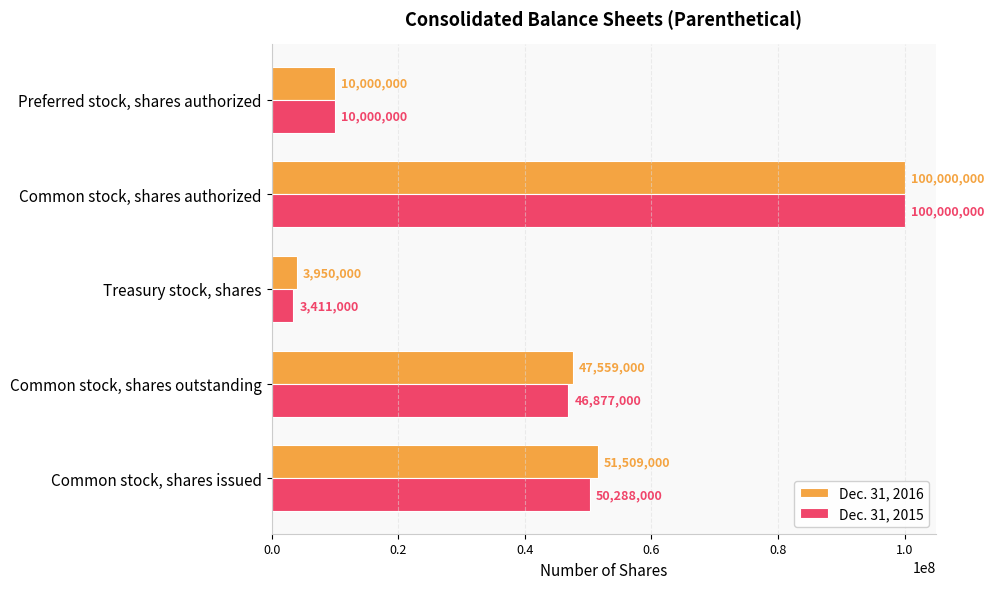

Where is Dec. 31, 2016 nearest to the value 51975000?

Common stock, shares issued